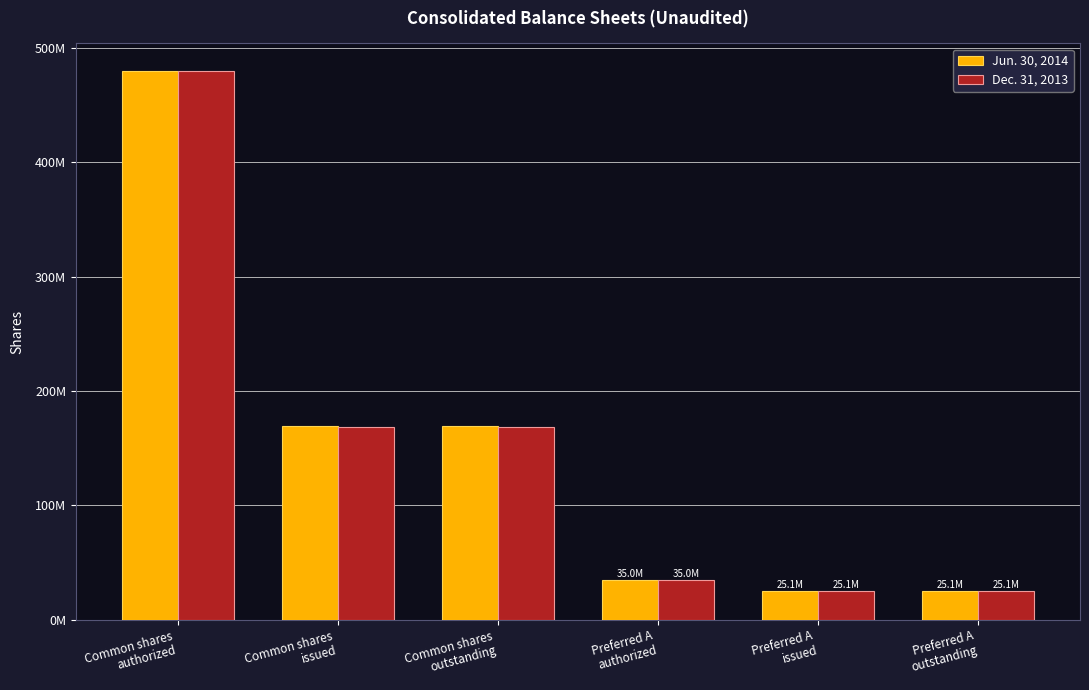

At which category is the sum across all series the highest?

Common shares
authorized